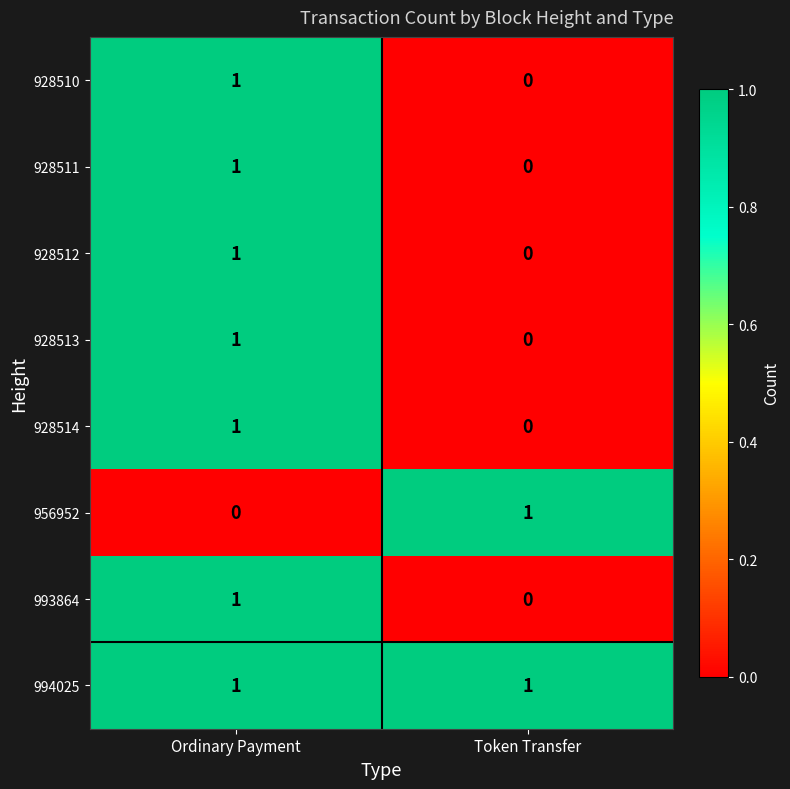

At which category is the sum across all series the highest?

Ordinary Payment